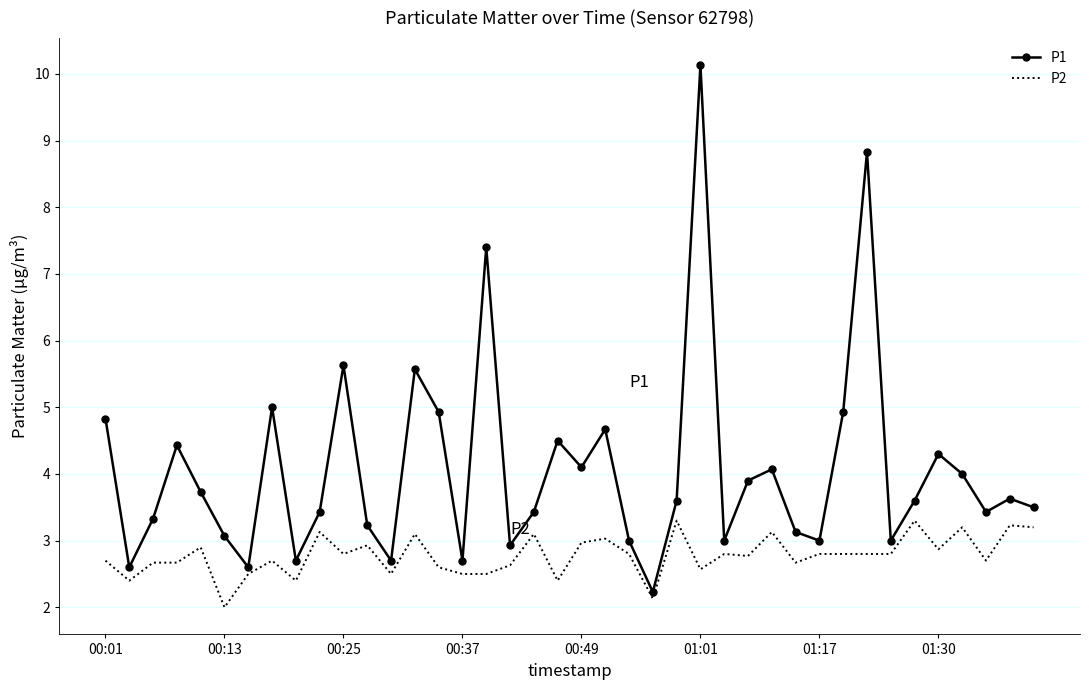

List the series in order of their overall mean, lowest first.

P2, P1